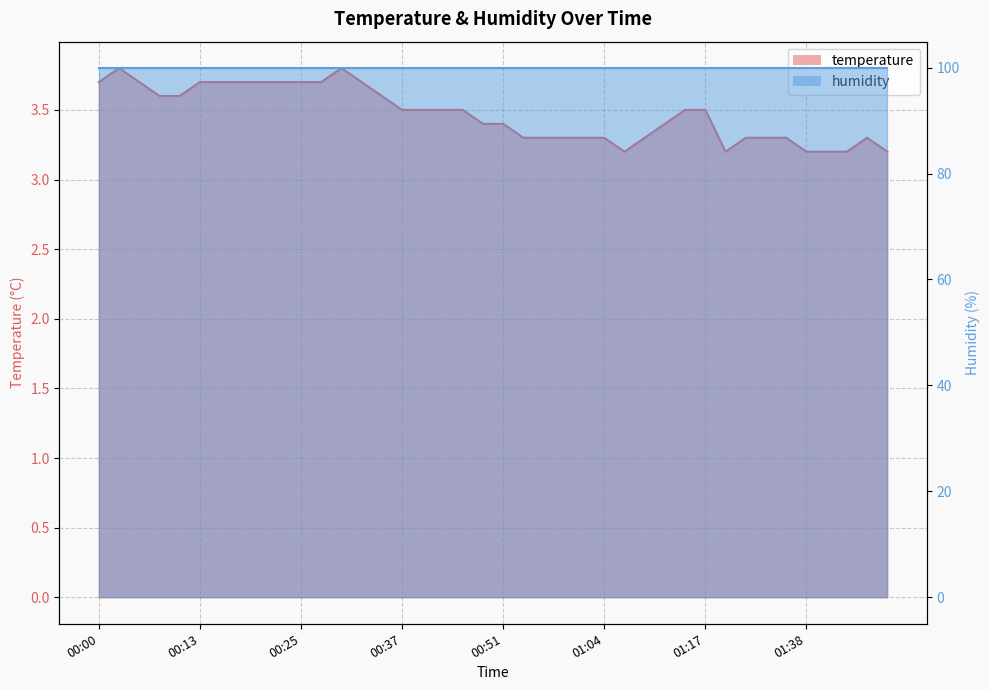

What is the change in value from 00:32 to 01:17?

-0.2